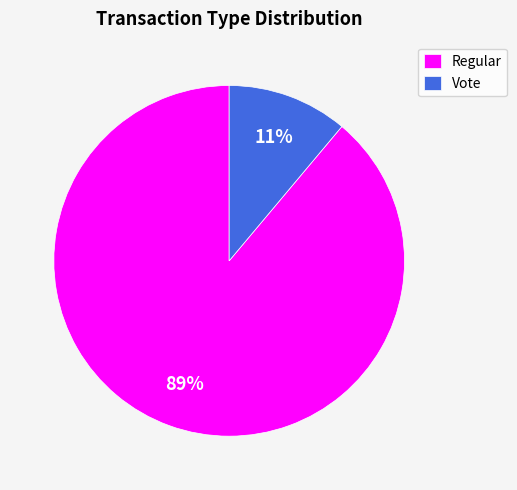

Is there any slice that represents more than half of the pie?

Yes